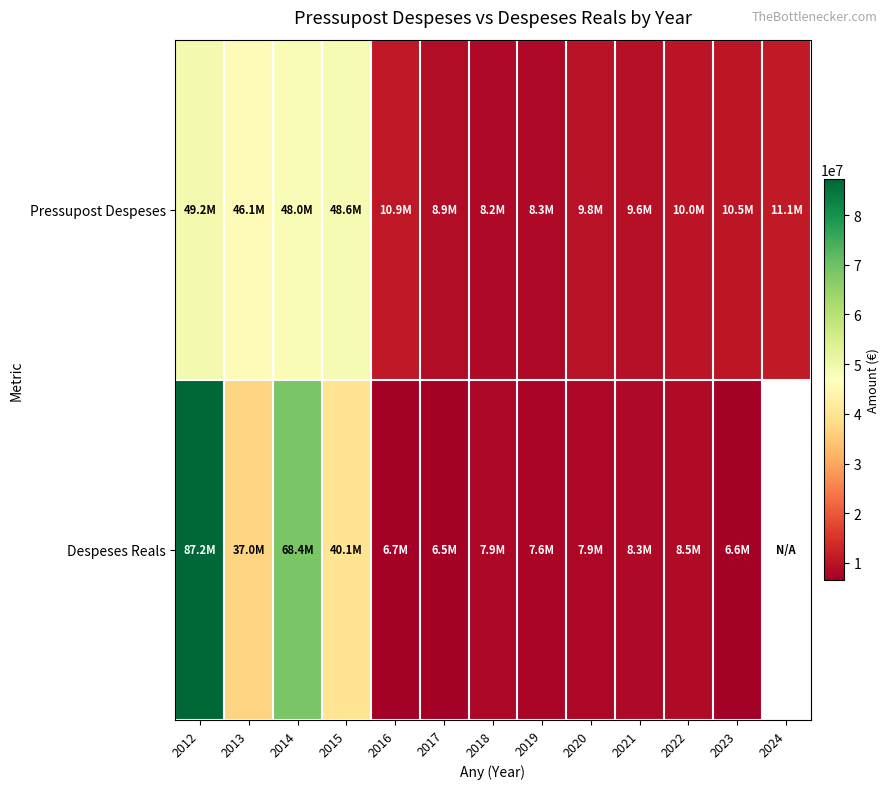

What is the average value of the Pressupost Despeses series?

21470838.7